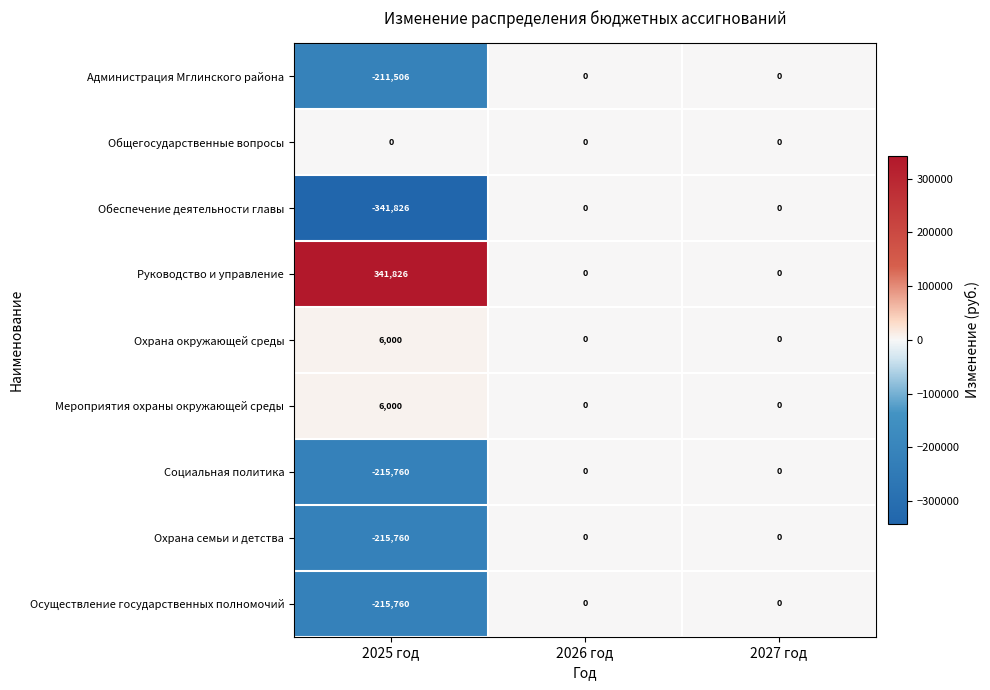

Reading right to left, extract all data points from this chart.

Администрация Мглинского района: 0	0	-211506
Общегосударственные вопросы: 0	0	0
Обеспечение деятельности главы: 0	0	-341826
Руководство и управление: 0	0	341826
Охрана окружающей среды: 0	0	6000
Мероприятия охраны окружающей среды: 0	0	6000
Социальная политика: 0	0	-215760
Охрана семьи и детства: 0	0	-215760
Осуществление государственных полномочий: 0	0	-215760